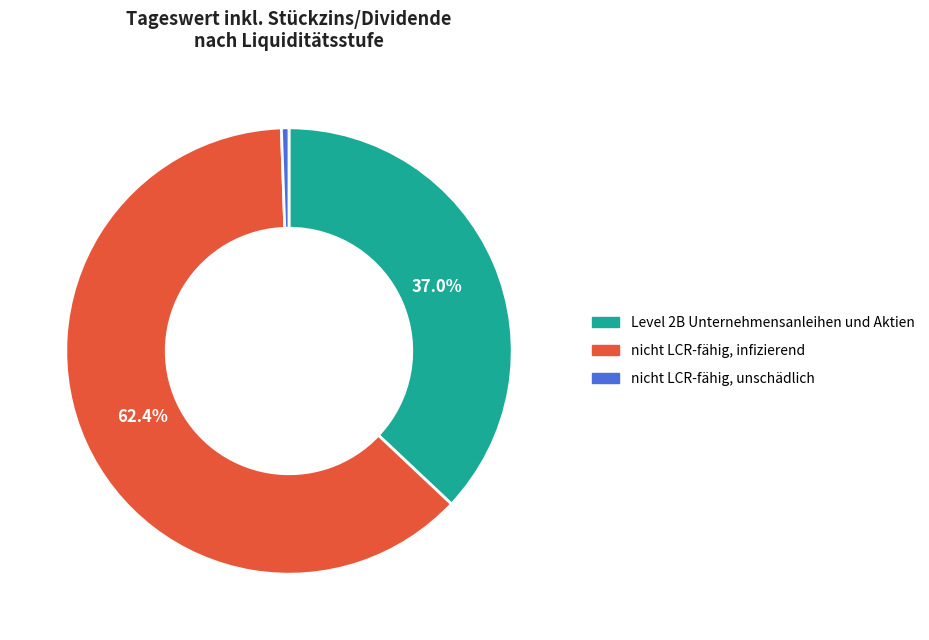

Between nicht LCR-fähig, infizierend and nicht LCR-fähig, unschädlich, which is larger?

nicht LCR-fähig, infizierend